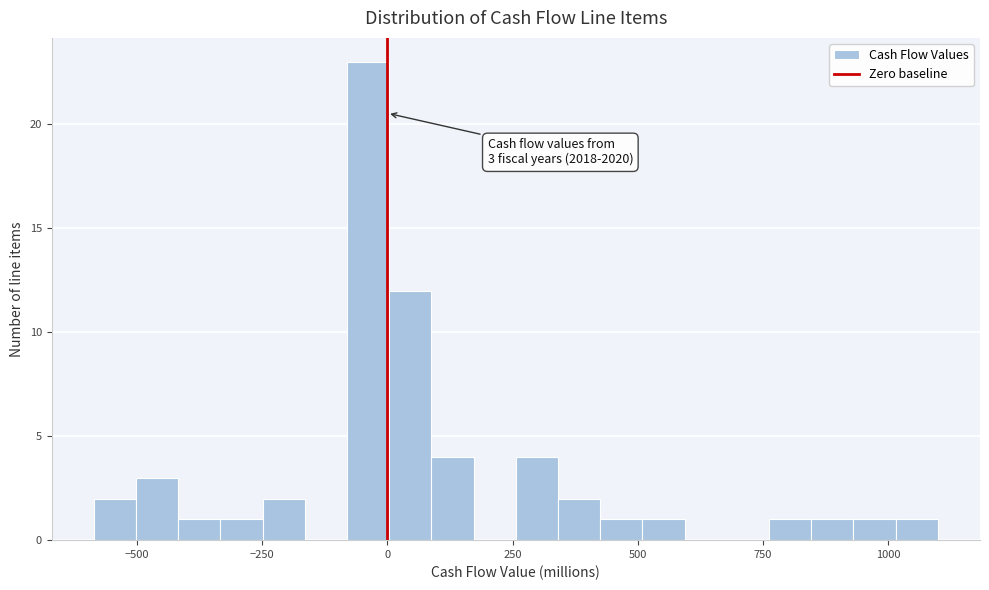

Around what value on the x-axis is the tallest bar? Give the approximate position of its centre, as read against the axis.

-50